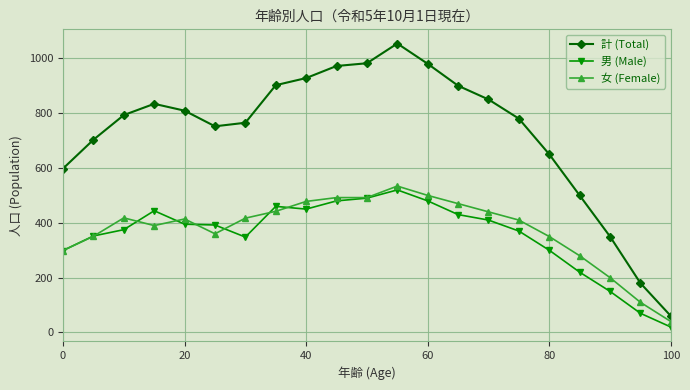

What is the value of the 女 (Female) point at the 1st from the left?

299